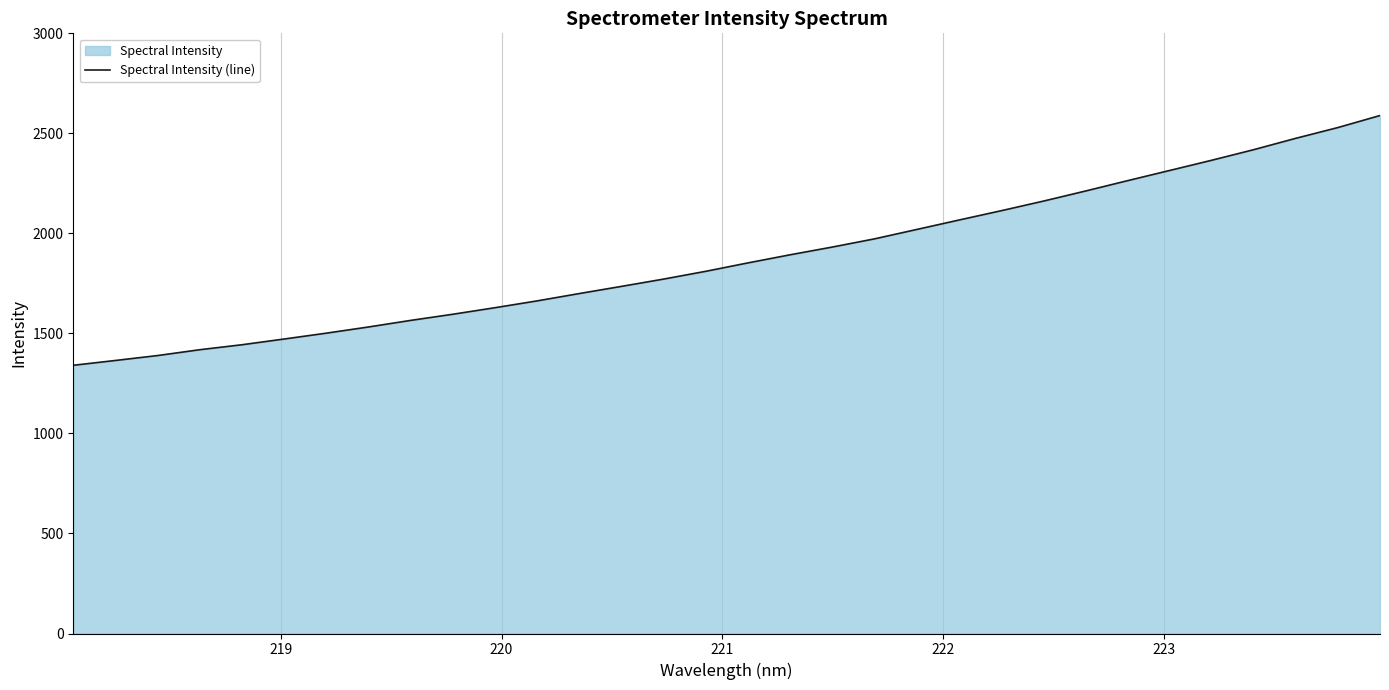

What is the minimum value shown in the chart?

1340.7